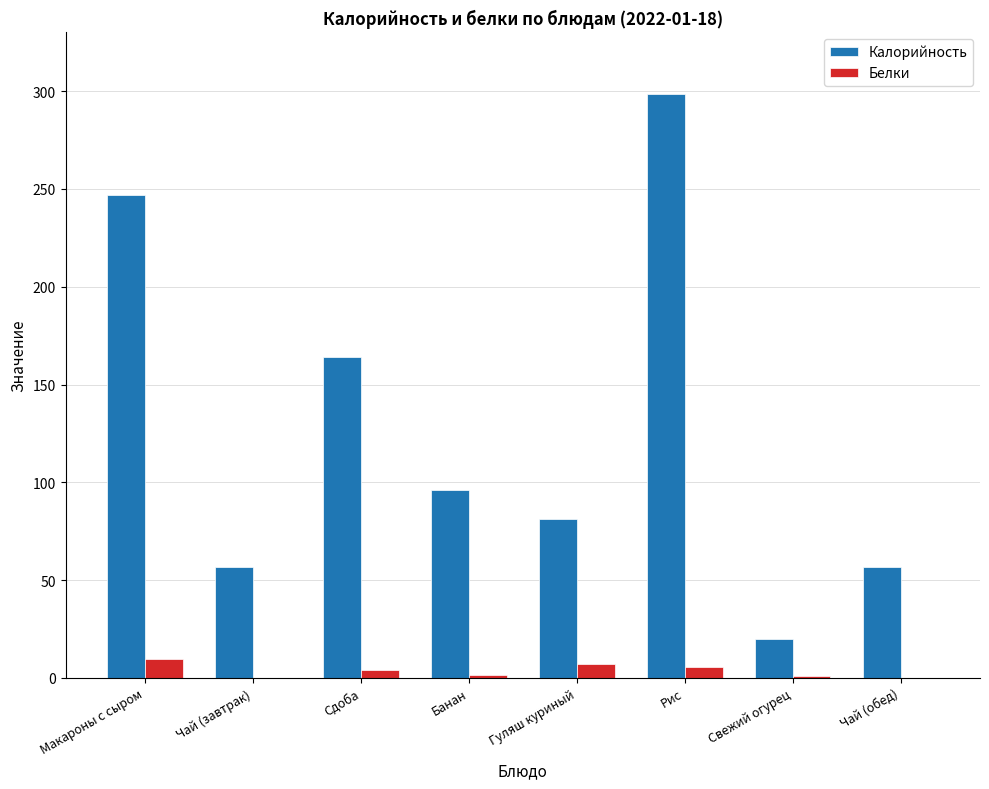

Is the value of Белки at Свежий огурец greater than the value of Калорийность at Чай (завтрак)?

No